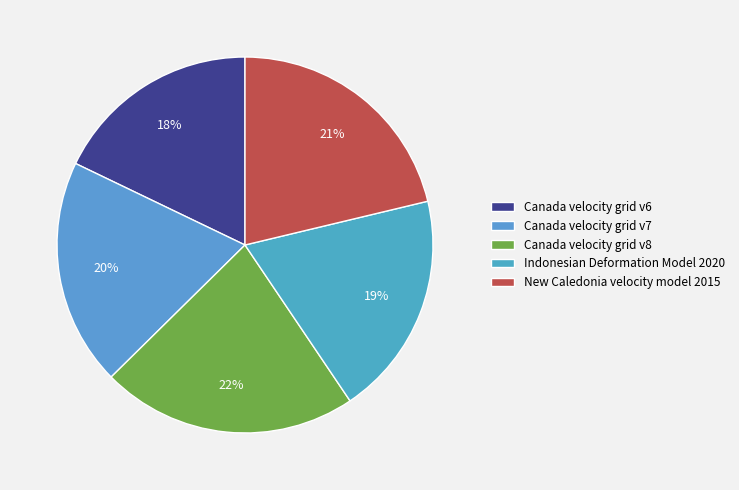

How many segments does this pie chart have?

5